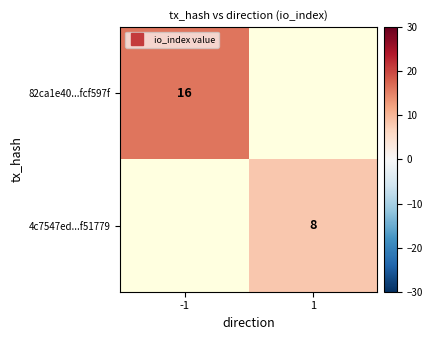

At -1, list the series in order from largest to smallest.

82ca1e40...fcf597f, 4c7547ed...f51779